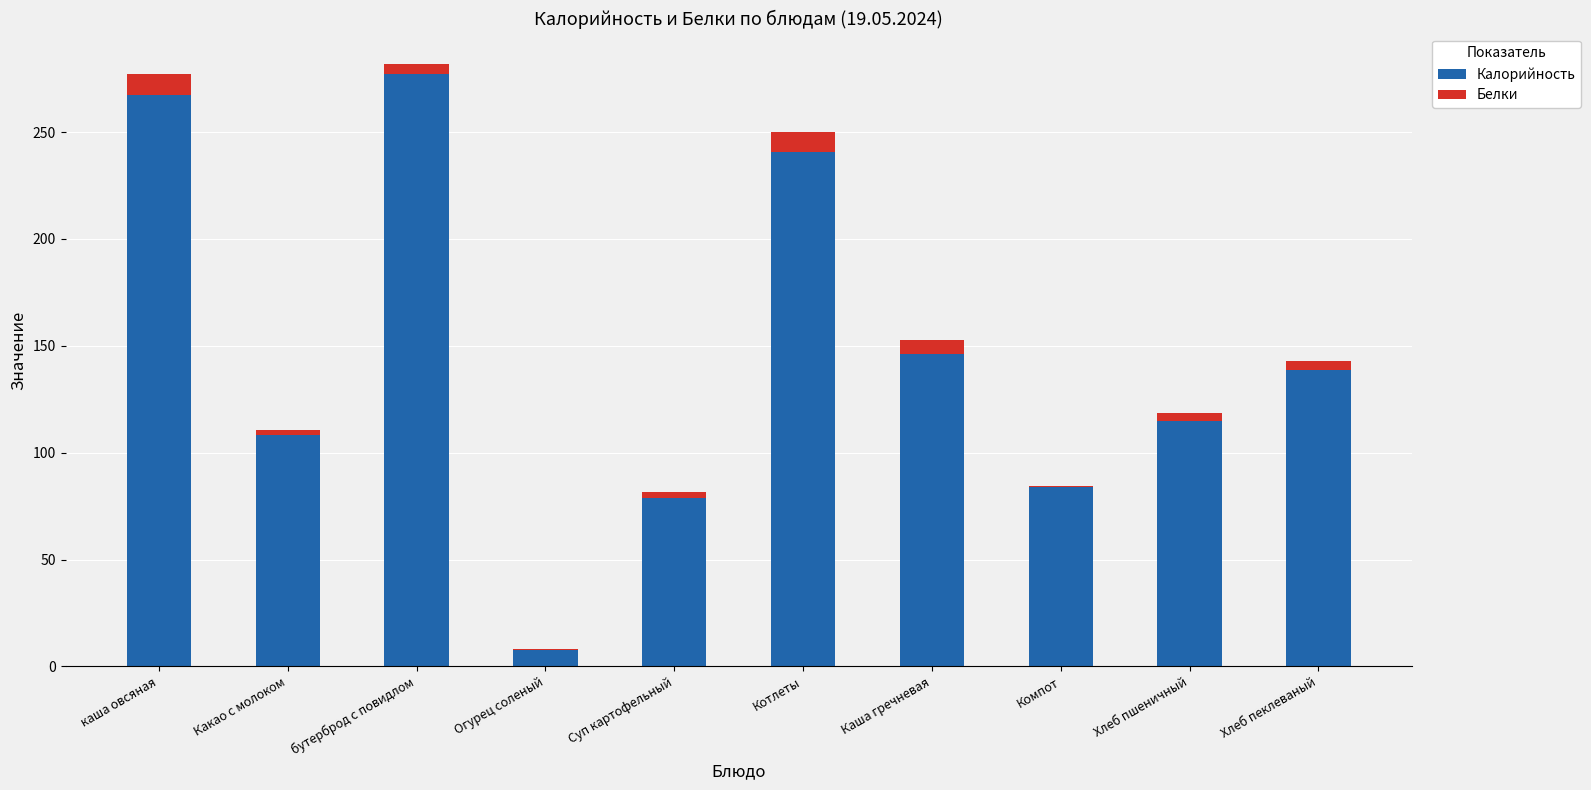

Where does the Калорийность series first go above 138?

каша овсяная